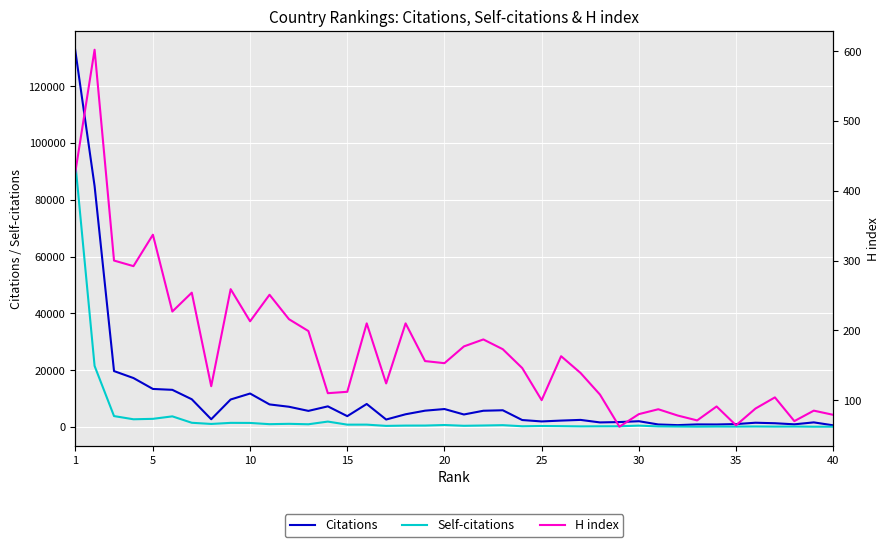

How many interior local peaks does the Citations series have?

10